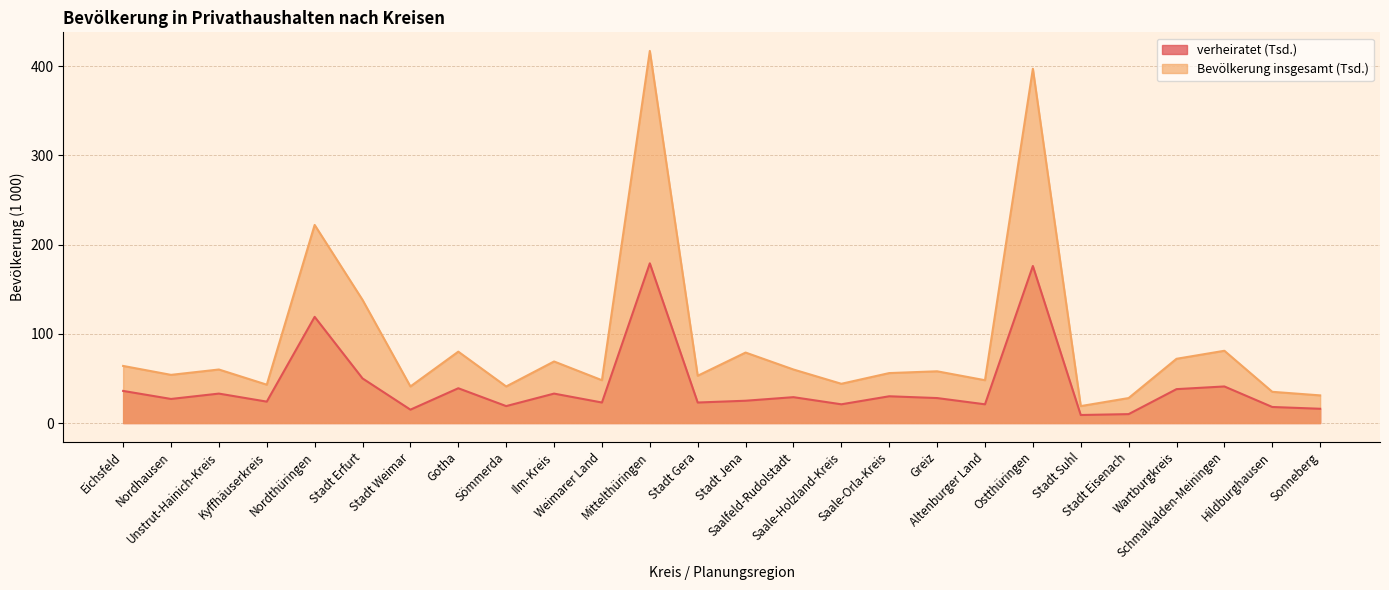

The Bevölkerung insgesamt (Tsd.) series shows 53 at Stadt Gera. True or false?

True